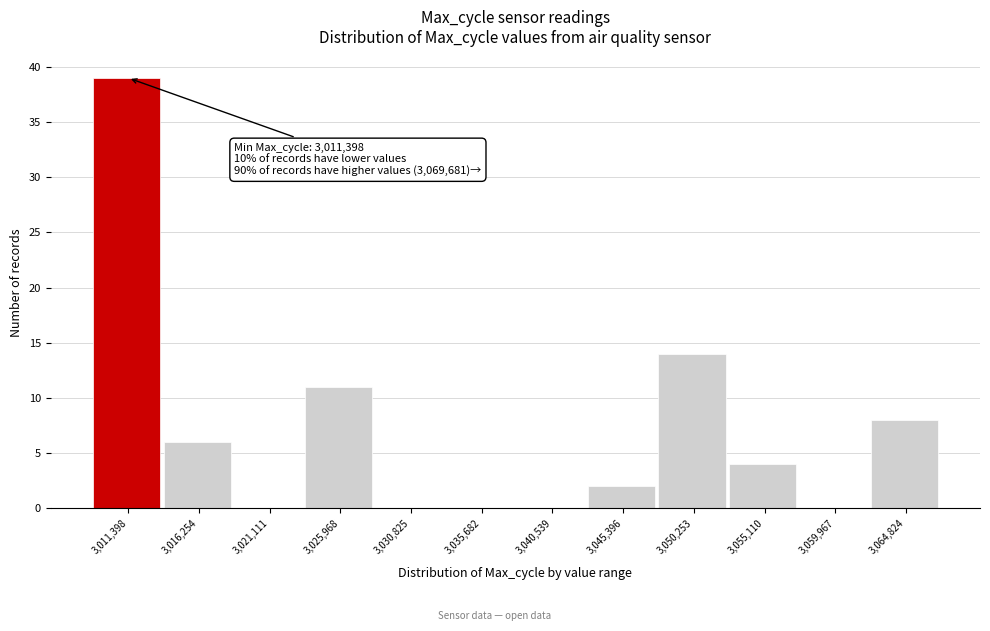

Reading left to right, list all the values displayed in this chart.

3,011,398=39	3,016,254=6	3,021,111=0	3,025,968=11	3,030,825=0	3,035,682=0	3,040,539=0	3,045,396=2	3,050,253=14	3,055,110=4	3,059,967=0	3,064,824=8